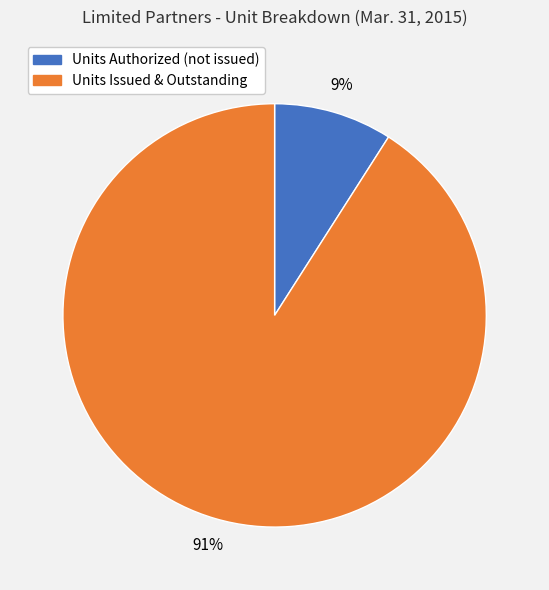

To the nearest percent, what is the difference between the largest and smallest slice percentages?

82%